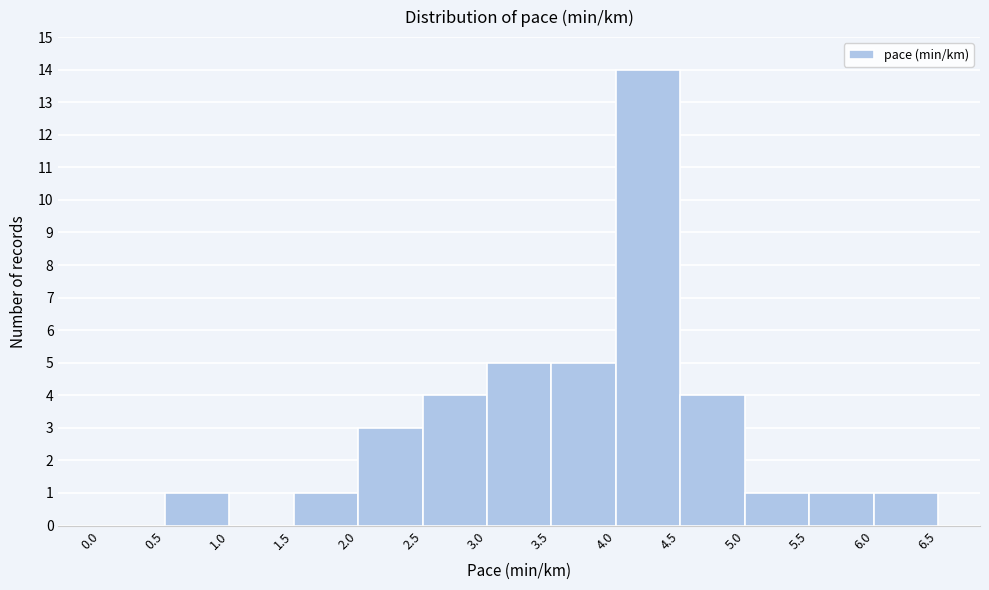

How tall is the bar that spans 5.5 to 6.0 on the x-axis? The values are not printed on the chart, so give them approximately, as read against the axis.

1